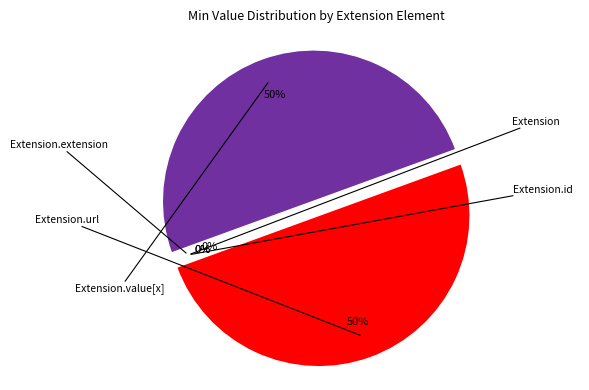

Combined, do Extension.url and Extension account for over 50%?

No